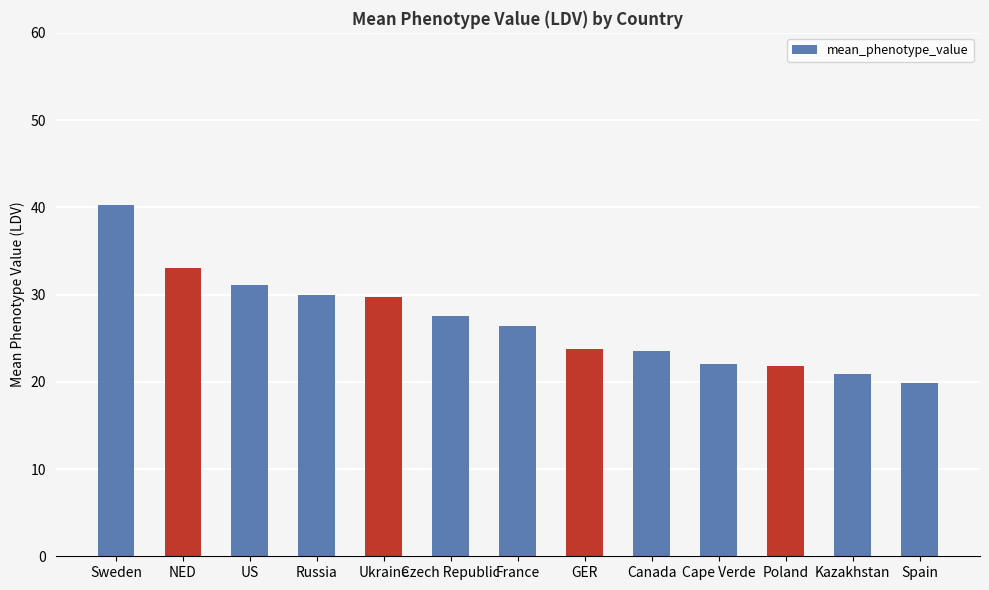

What is the maximum value shown in the chart?

40.2